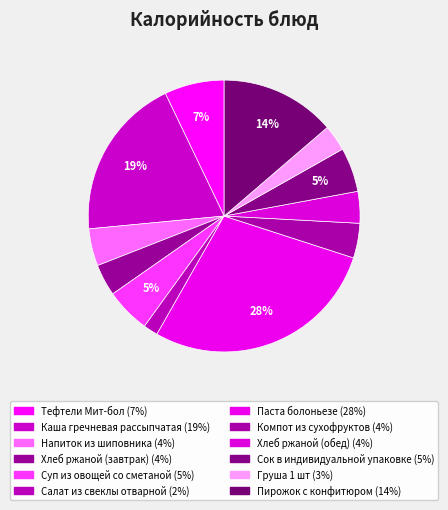

How many segments does this pie chart have?

12